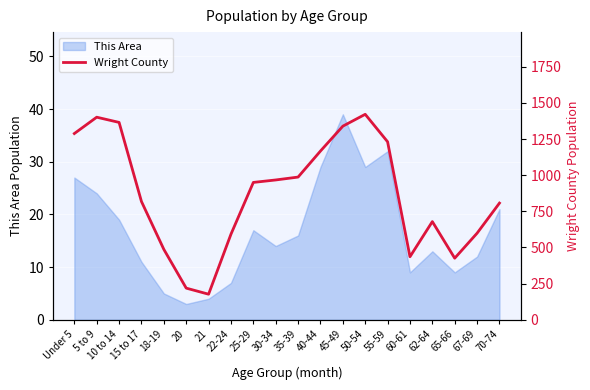

How many values are below 950?

10